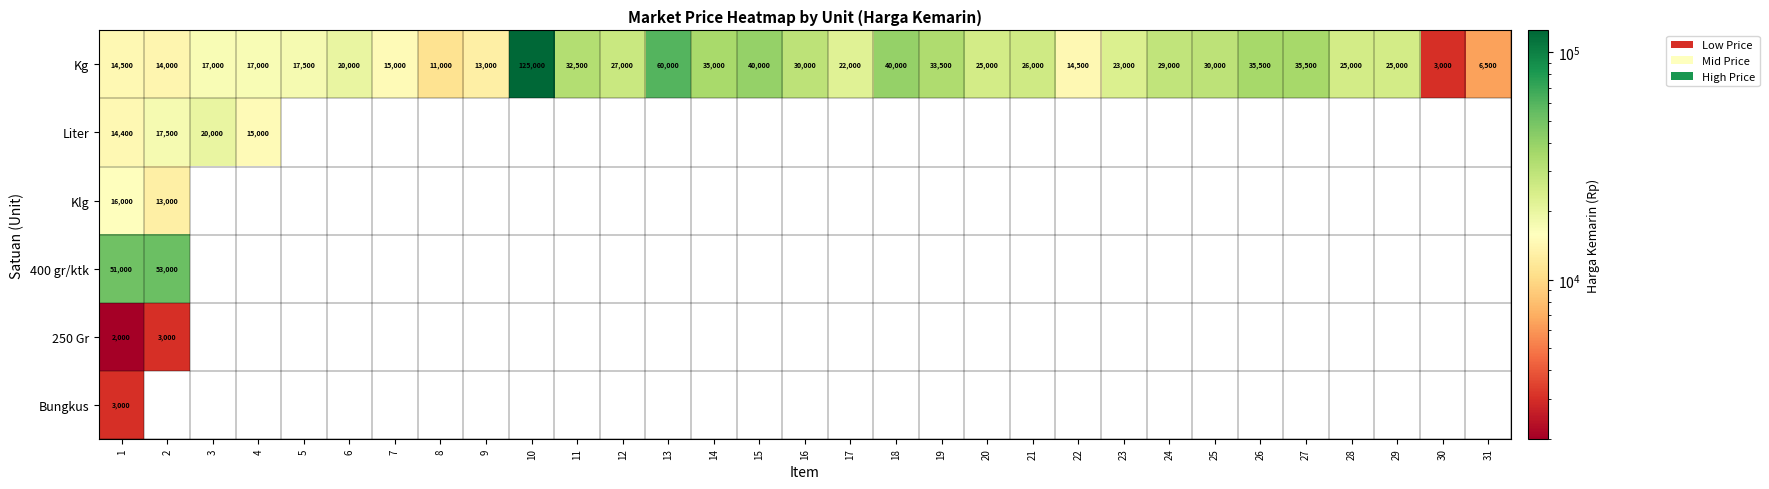

The Kg series shows 4600 at 30. True or false?

False